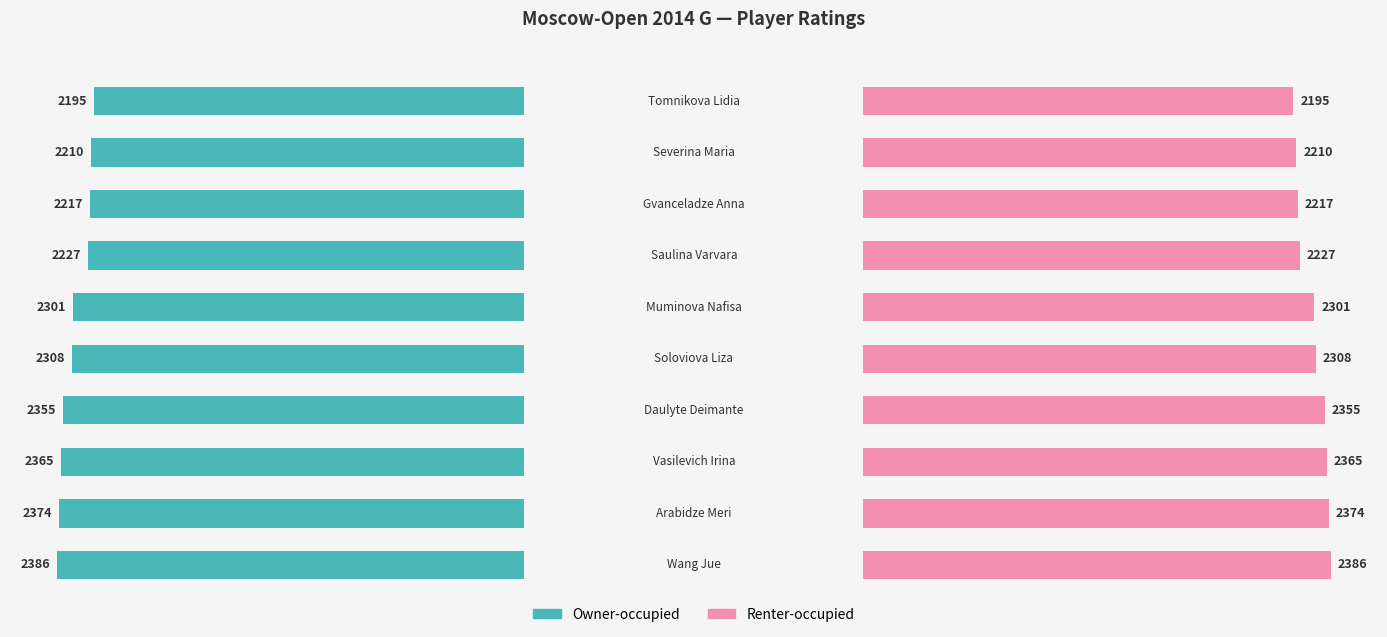

List the labels in order of Rating (left) value, smallest first.

0, 1, 2, 3, 4, 5, 6, 7, 8, 9